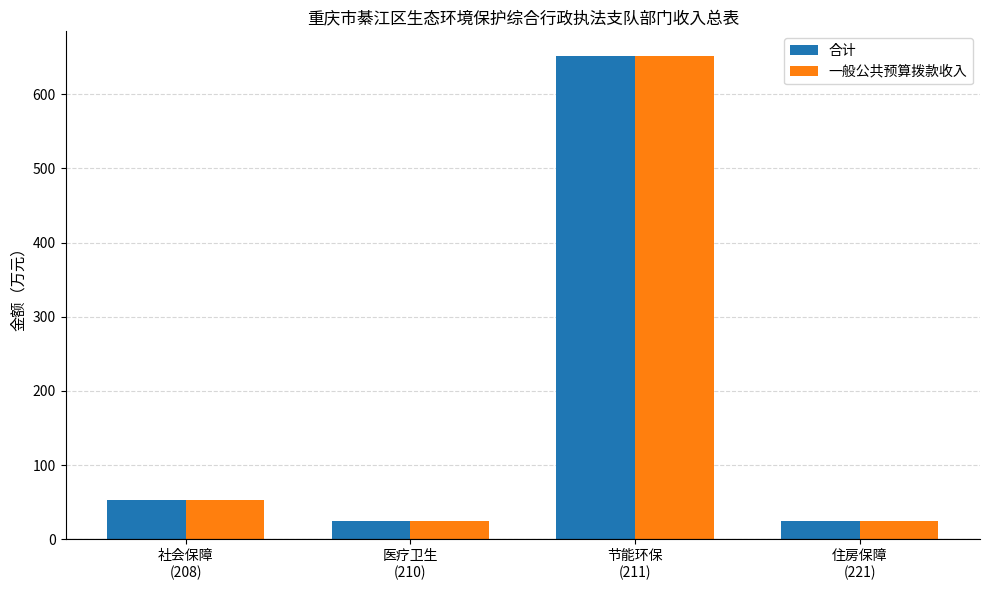

What are all the series names shown in the legend?

合计, 一般公共预算拨款收入